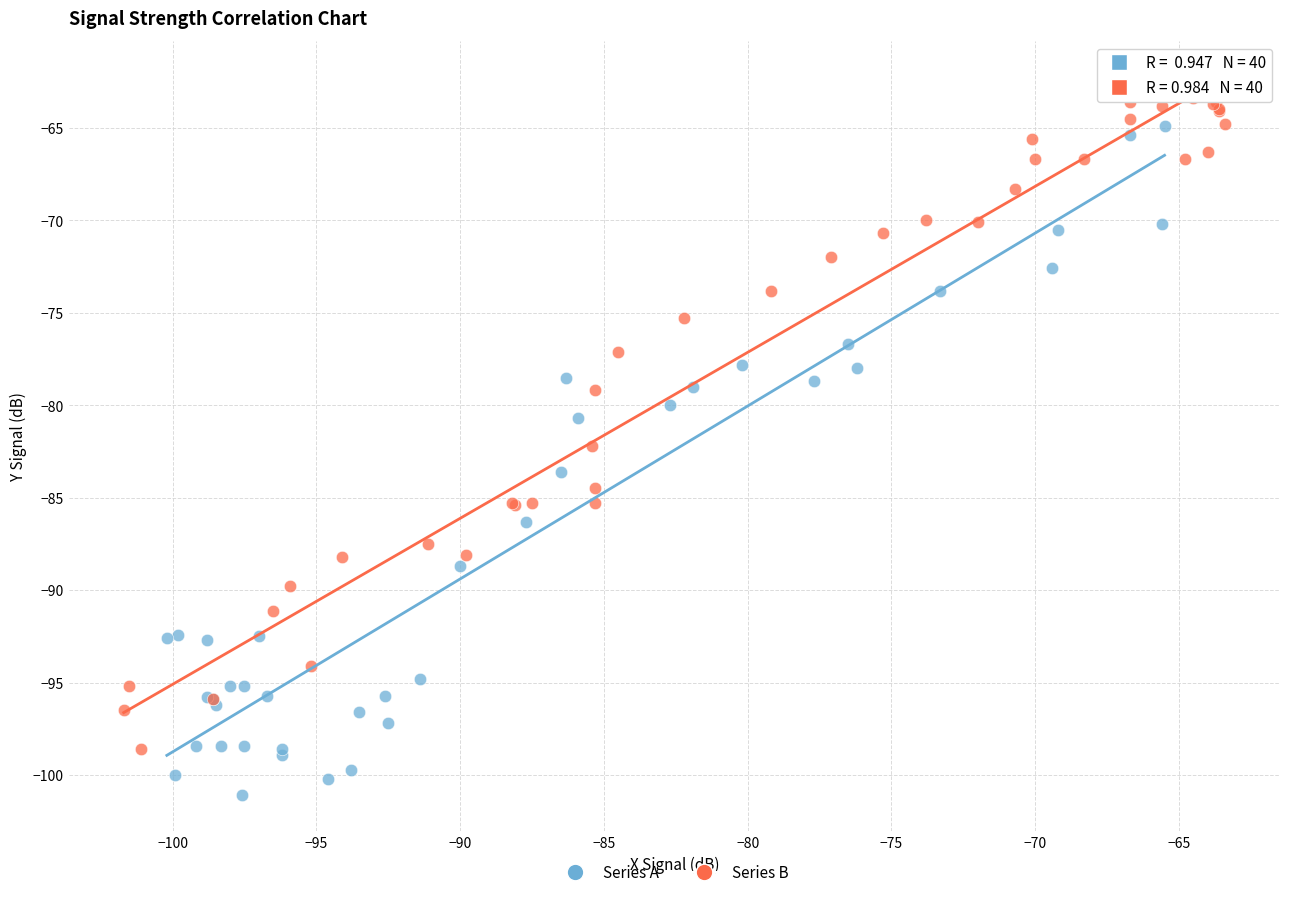

Which series reaches the minimum Y coordinate?

Series A